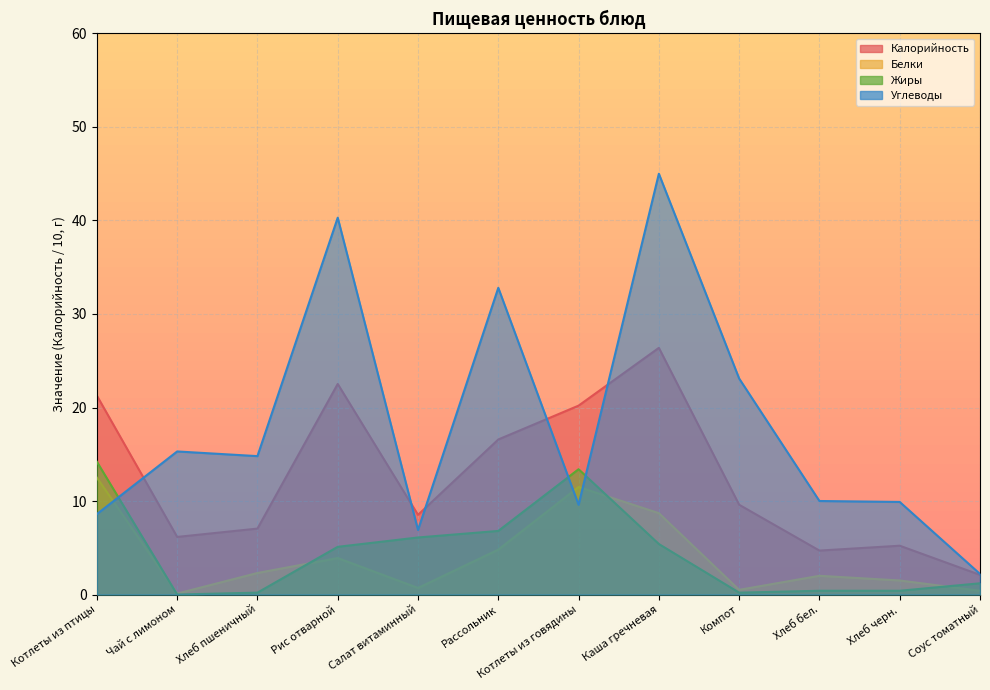

At which label does Жиры reach its minimum?

Чай с лимоном